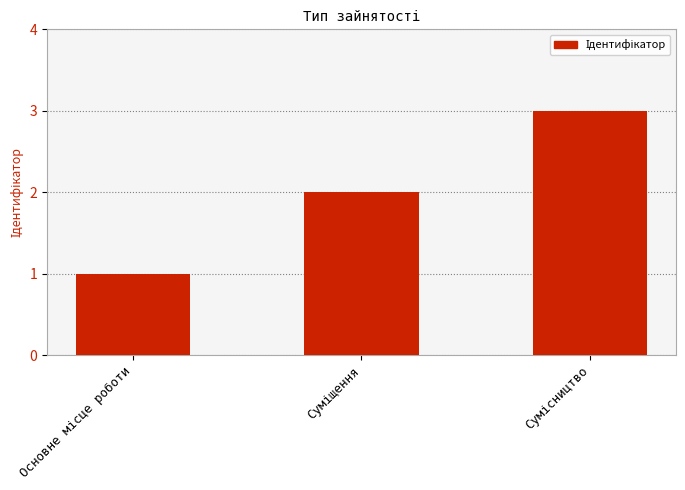

What is the sum of all values?

6